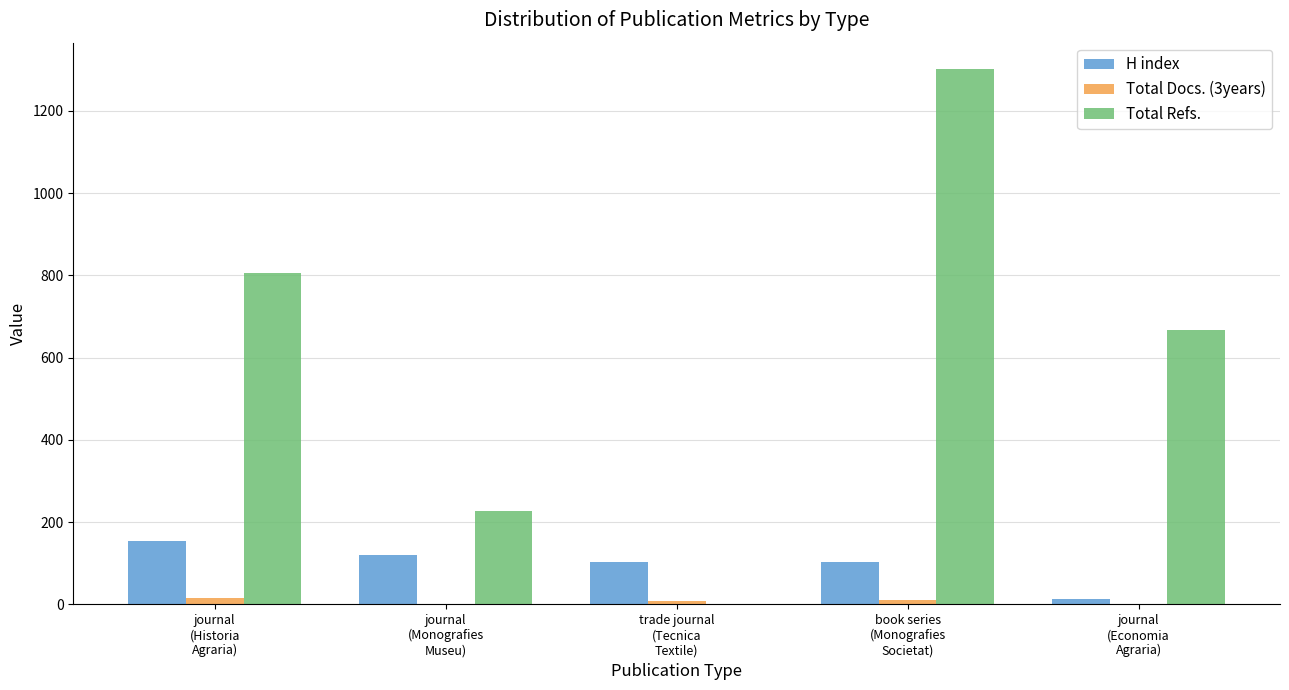

What is the greatest value displayed?

1301